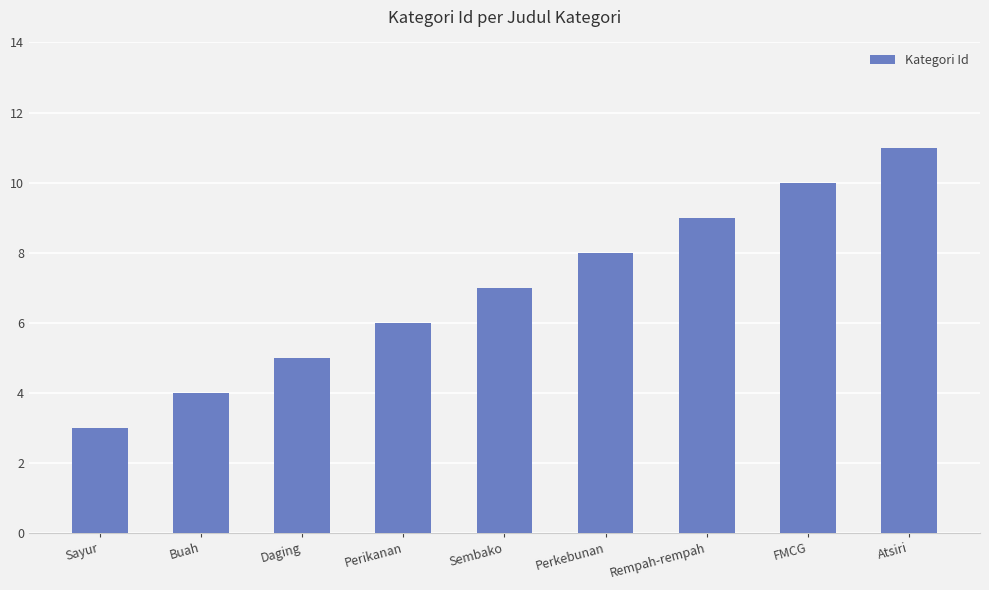

What is the difference between the maximum and minimum values?

8